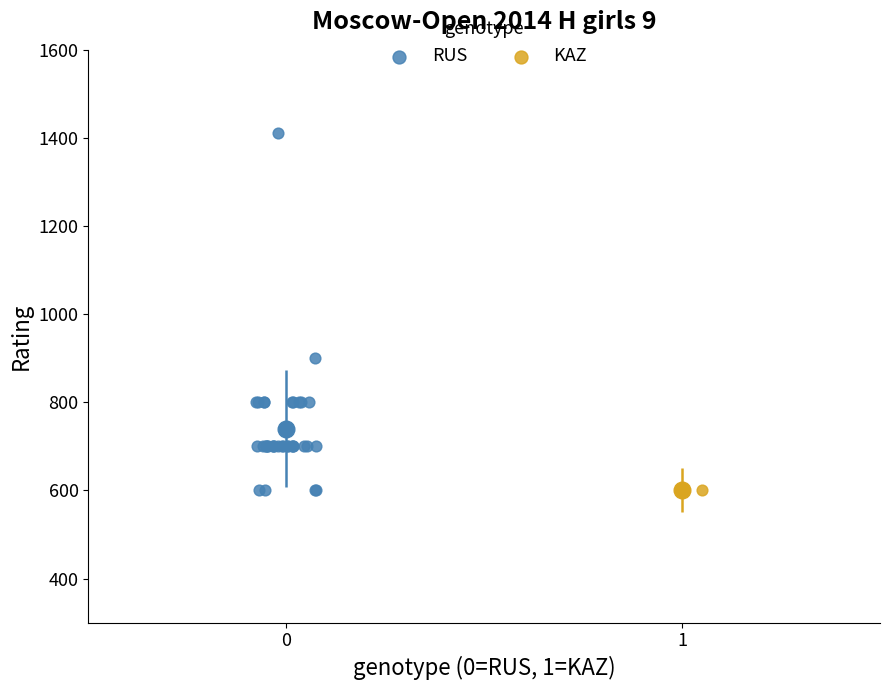

What are all the series names shown in the legend?

RUS, KAZ